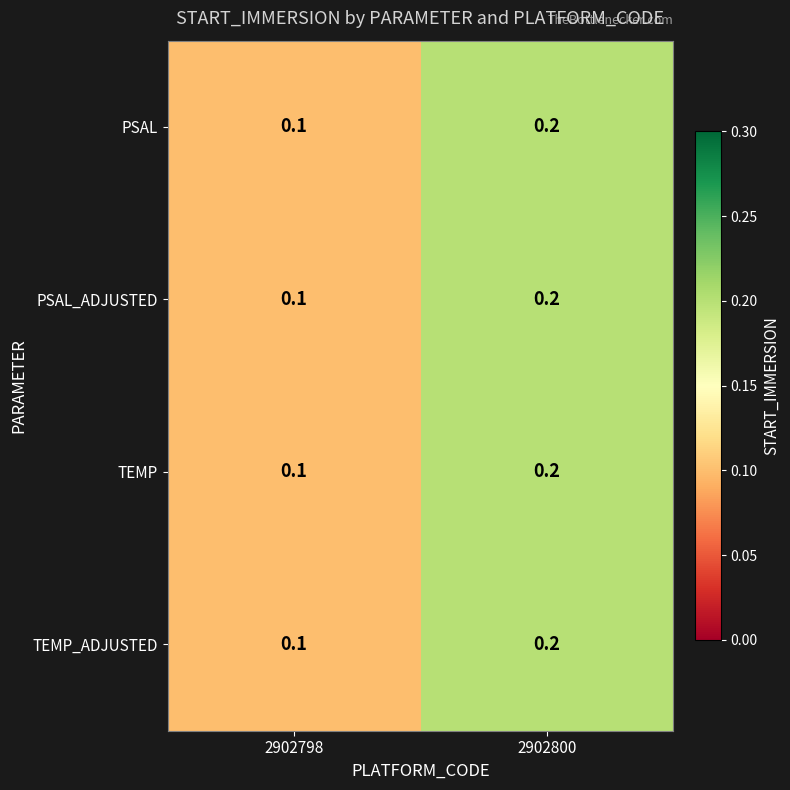

What is the greatest value displayed?

0.2